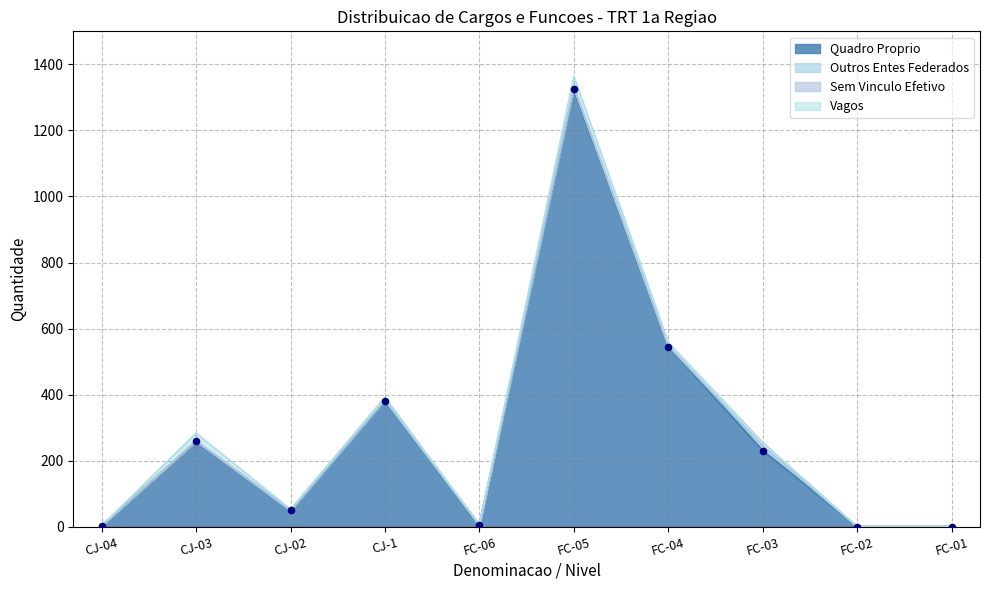

Which series has the largest total across all categories?

Quadro Proprio